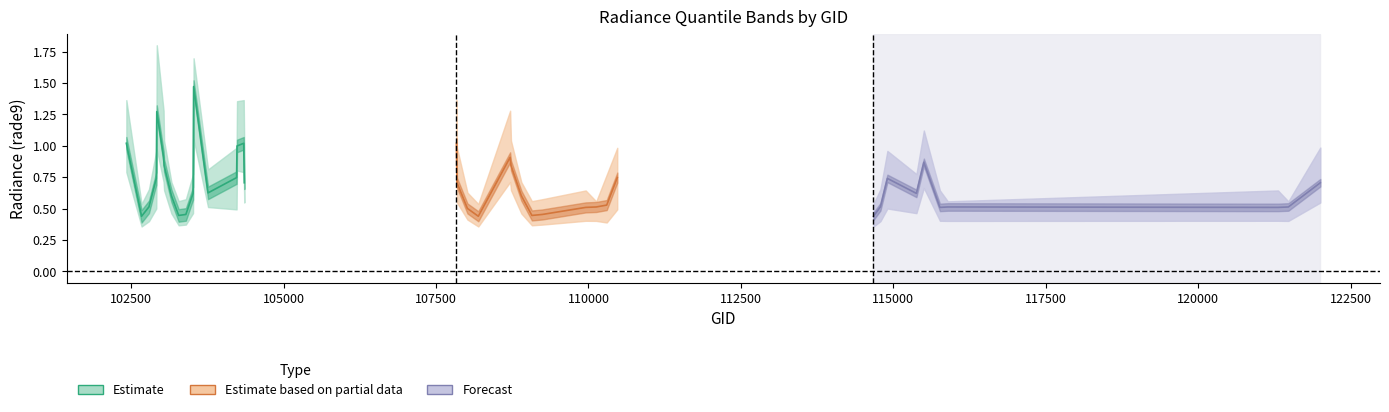

True or false: rade9_bin_3q has more than 1 interior local peaks.

True